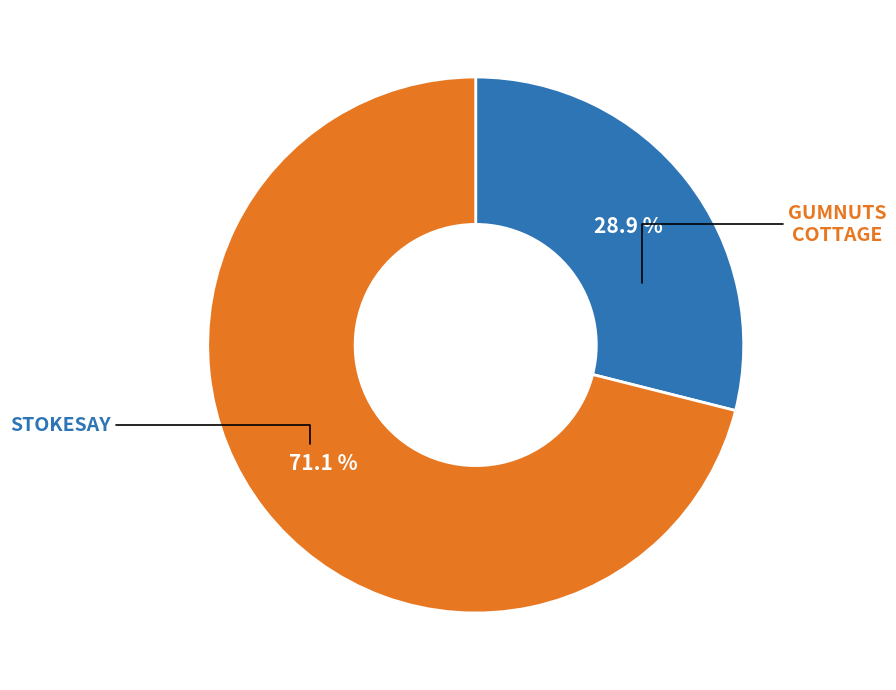

Is there any slice that represents more than half of the pie?

Yes